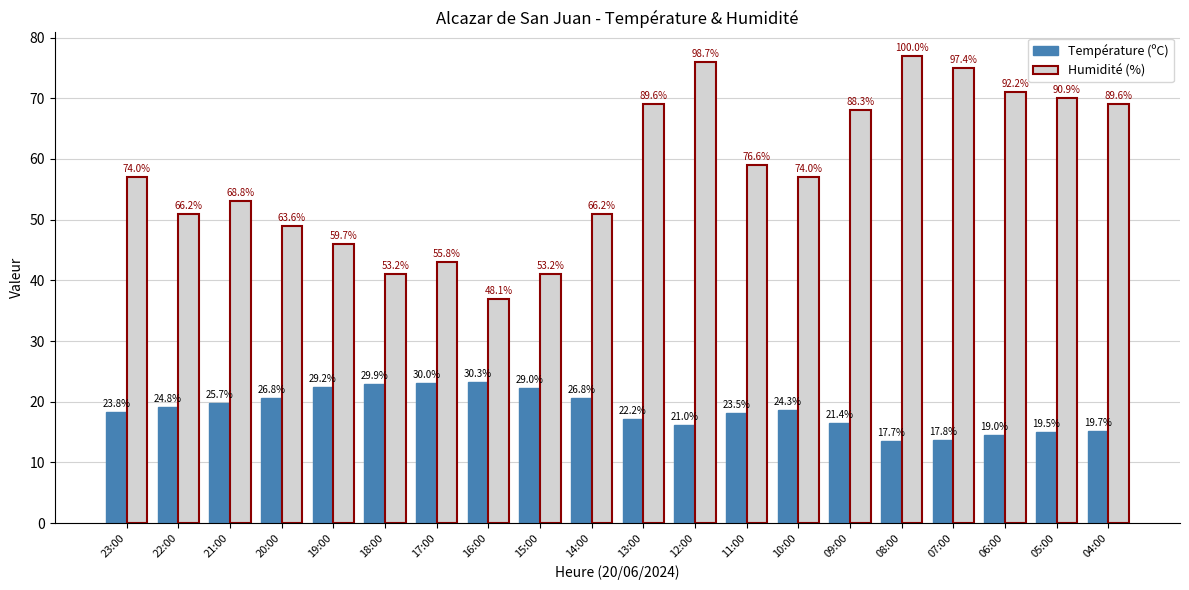

What is the difference between the highest and lowest values at 05:00?

55.0